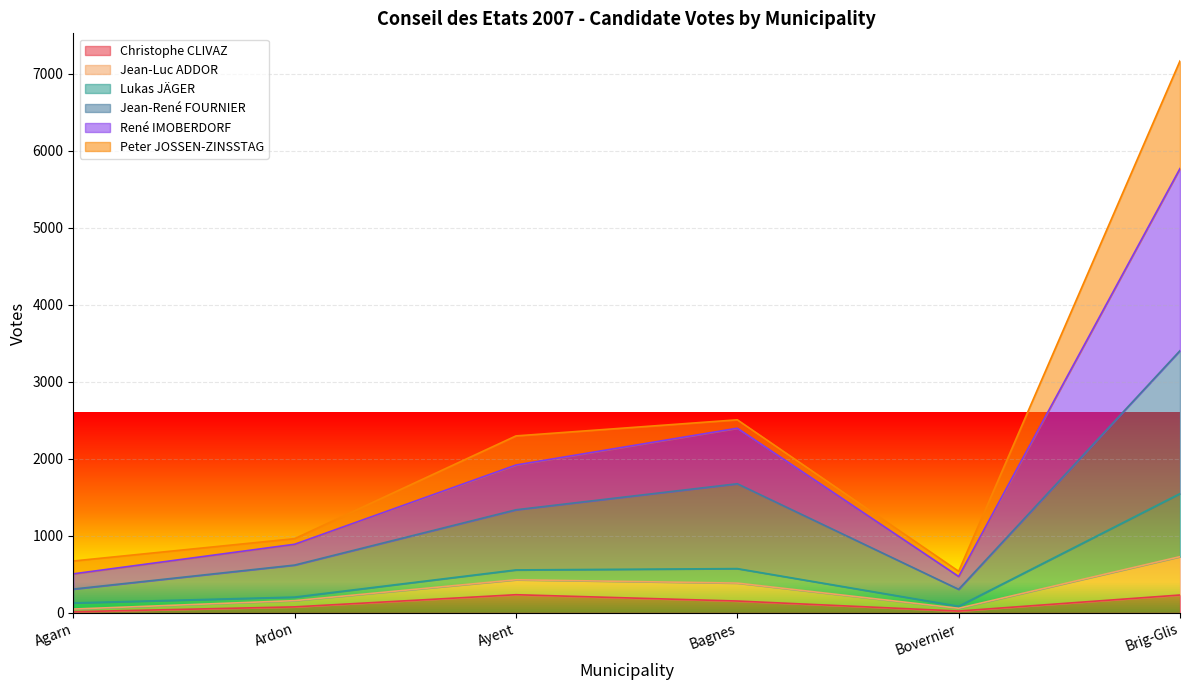

What is the highest value of the Christophe CLIVAZ series?

236